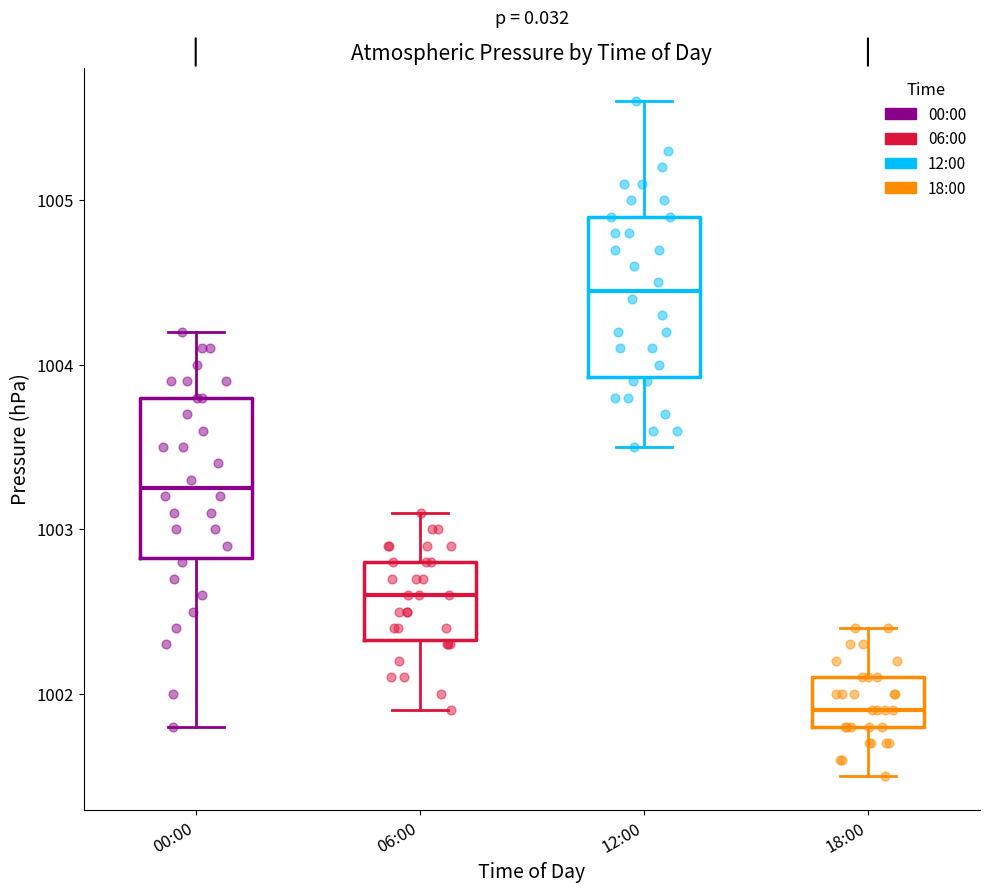

Which box's median line is the highest?

12:00